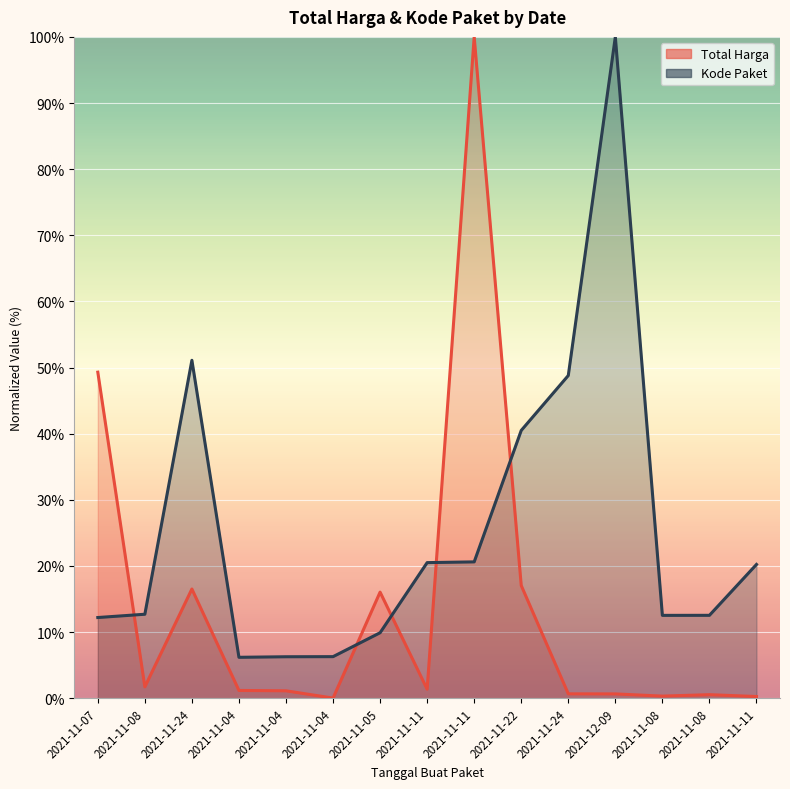

How many distinct data groups are displayed?

2